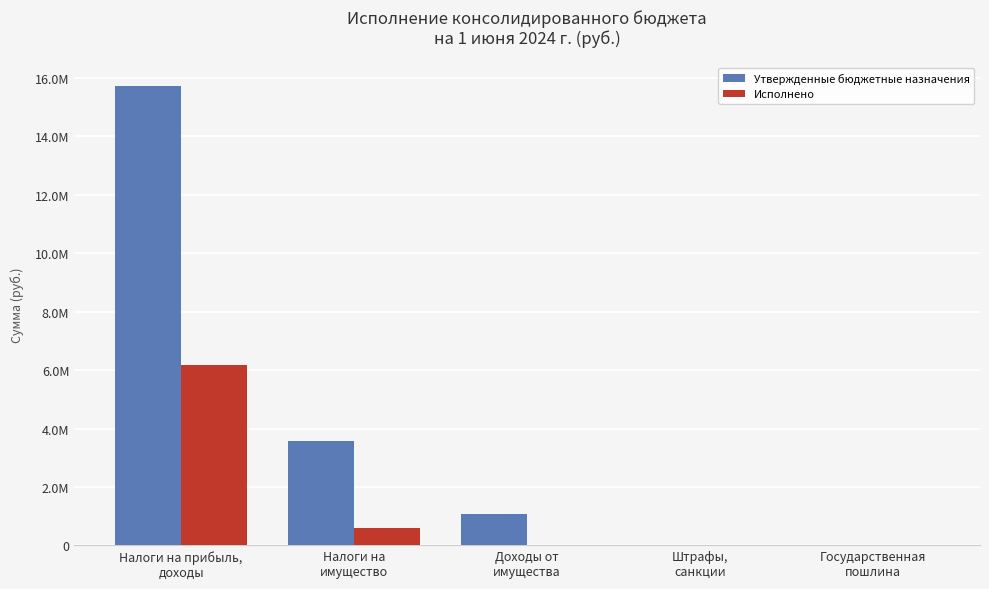

What are all the series names shown in the legend?

Утвержденные бюджетные назначения, Исполнено